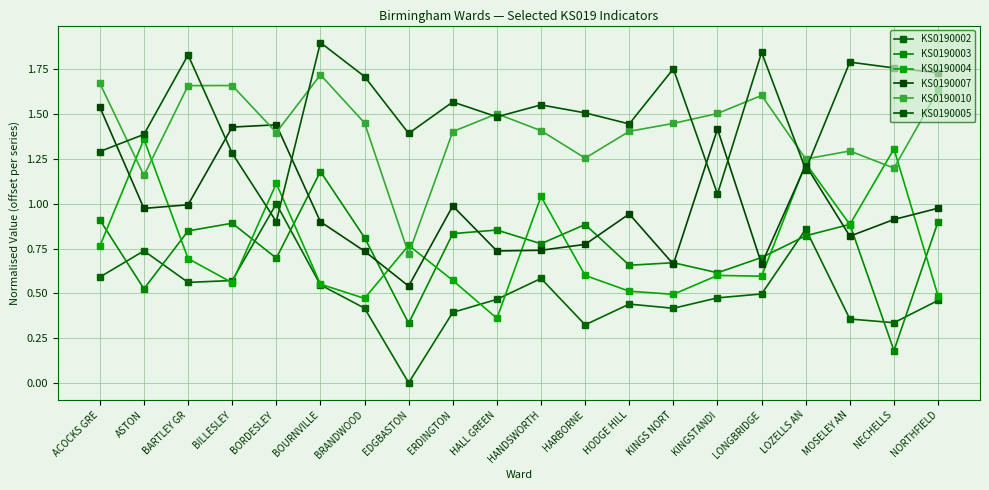

At which label is KS0190007 closest to 1?

BARTLEY GR